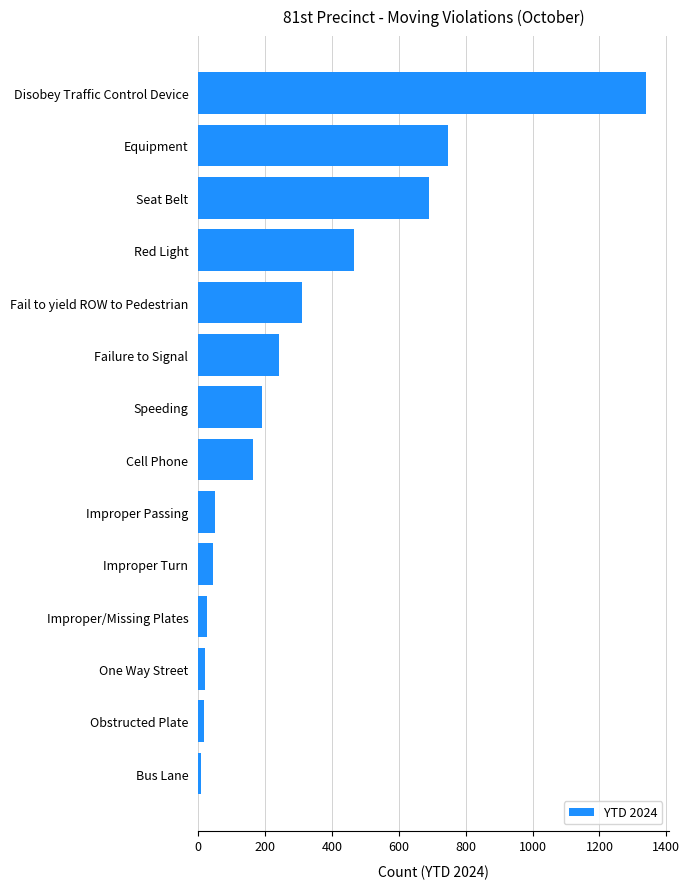

At which label is the value closest to 674?

Seat Belt